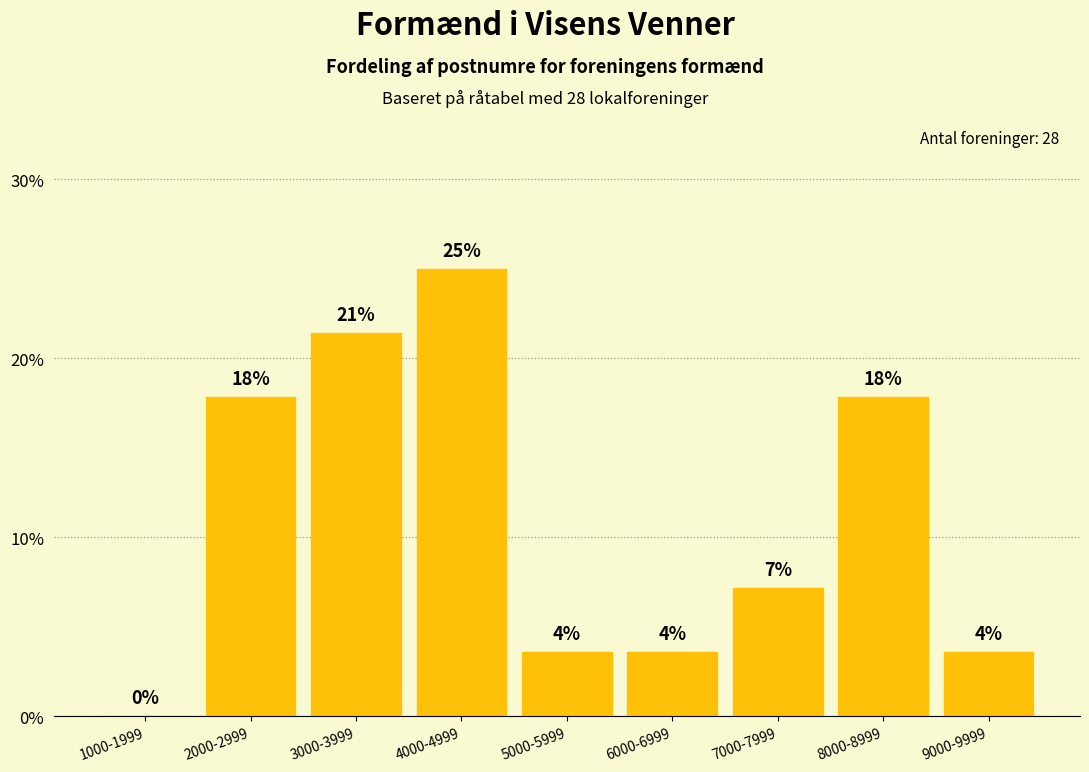

Which category has the lowest value across all series?

1000-1999